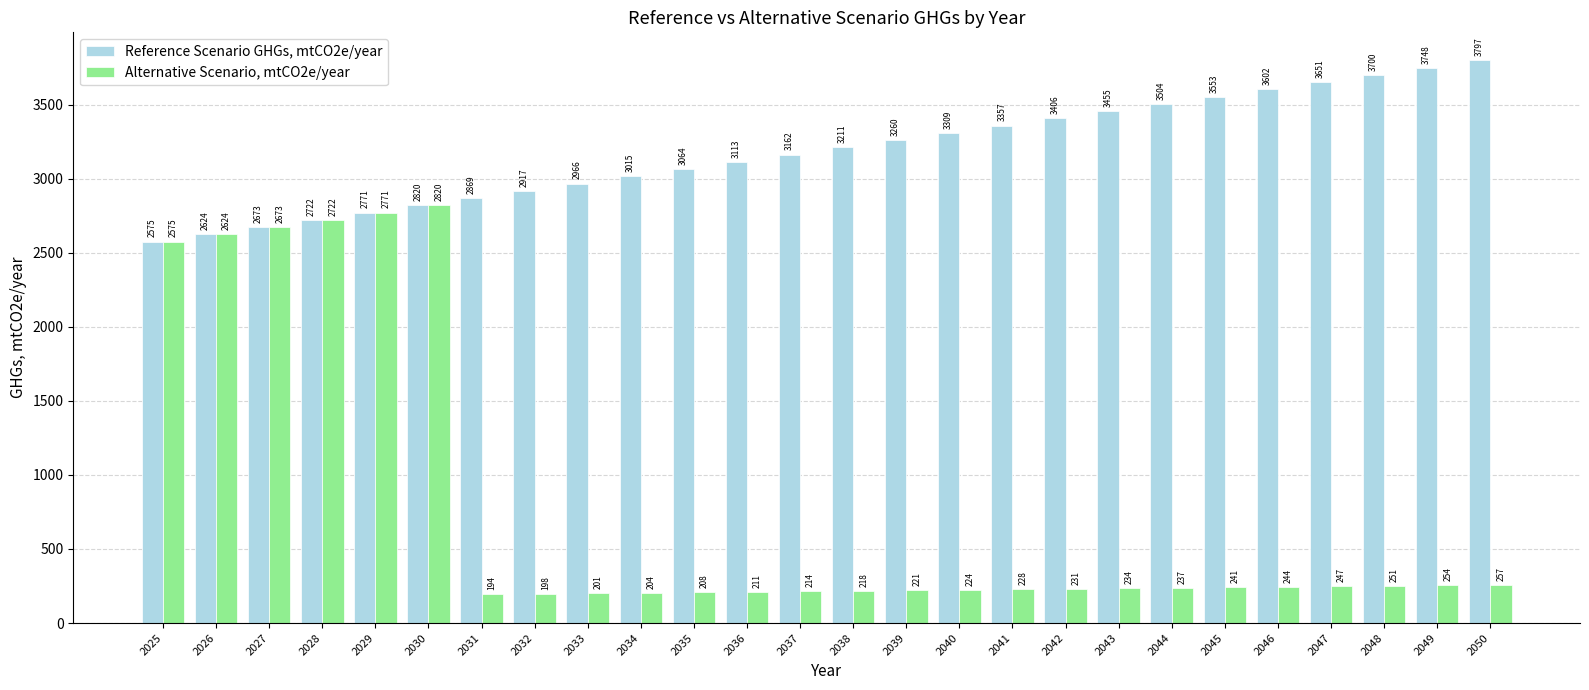

List the labels in order of Reference Scenario GHGs, mtCO2e/year value, largest first.

2050, 2049, 2048, 2047, 2046, 2045, 2044, 2043, 2042, 2041, 2040, 2039, 2038, 2037, 2036, 2035, 2034, 2033, 2032, 2031, 2030, 2029, 2028, 2027, 2026, 2025